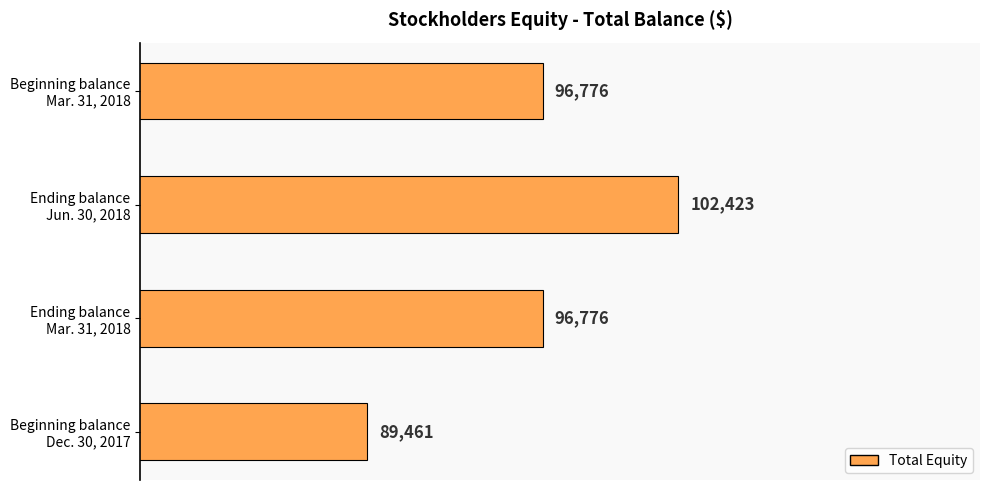

What is the greatest value displayed?

102423